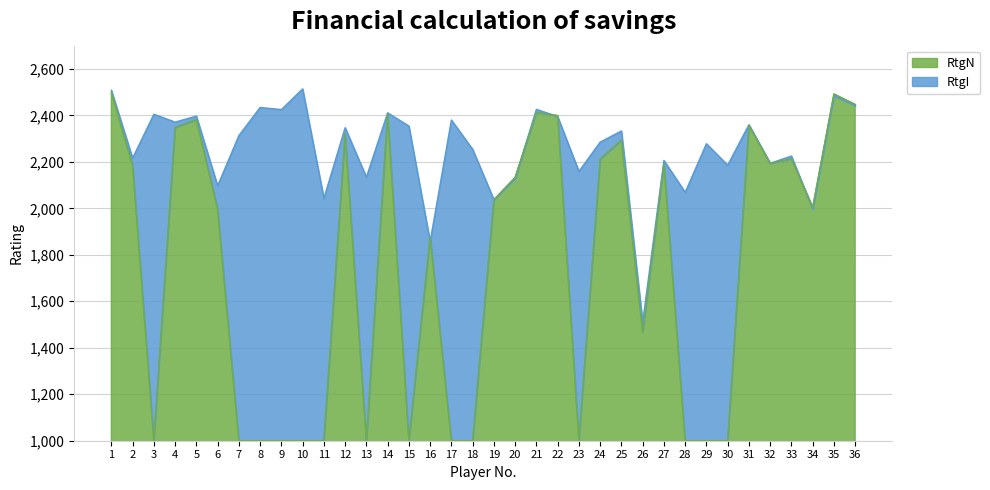

What is the sum of all RtgI values?

81175